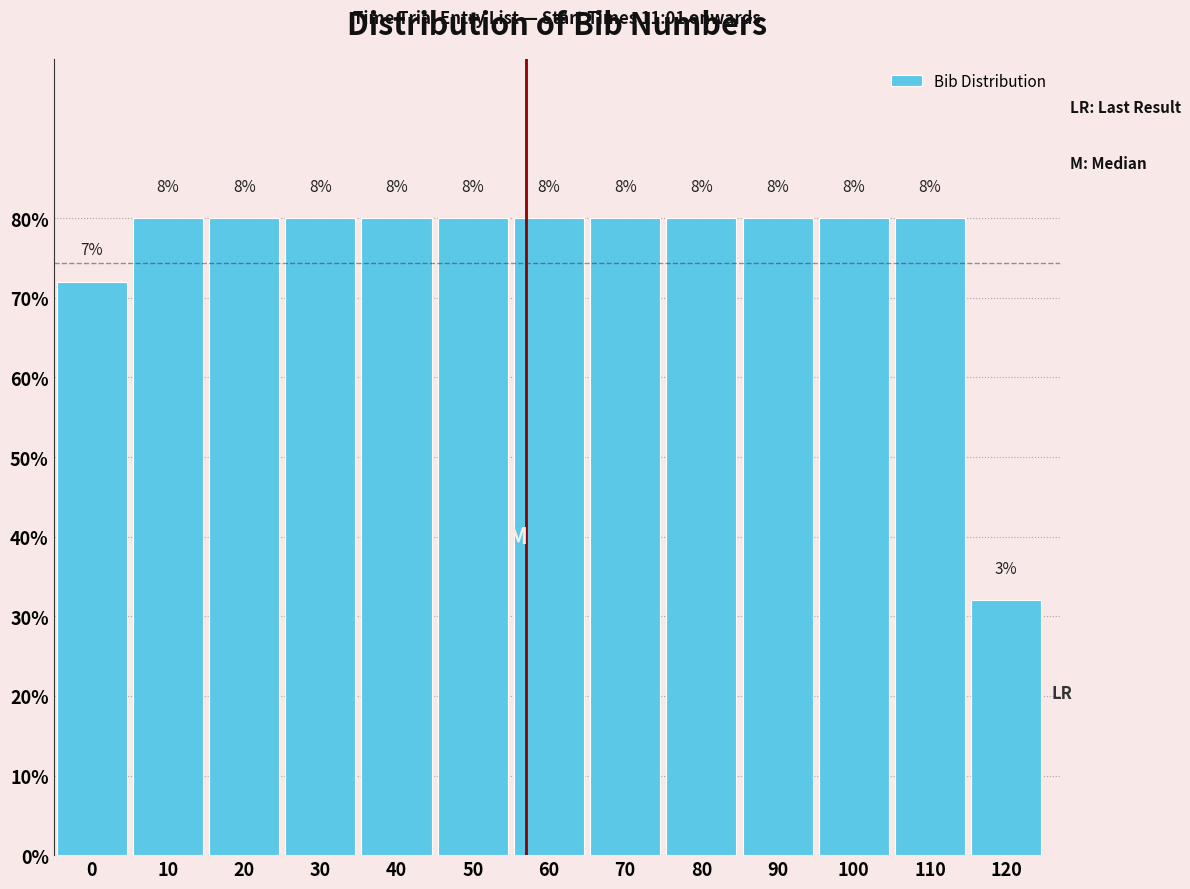

Are the bars horizontal?

No